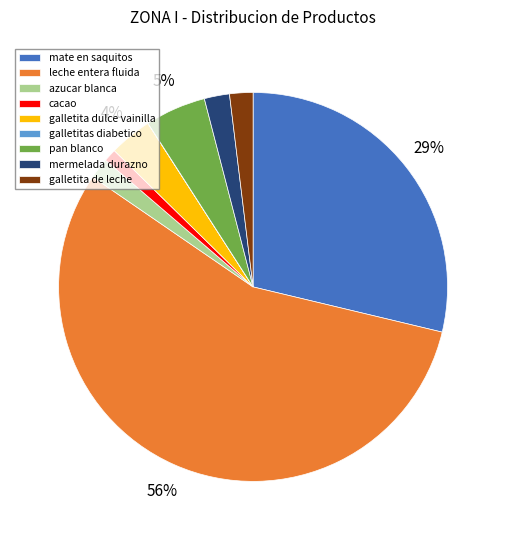

To the nearest percent, what is the average slice percentage?

11%